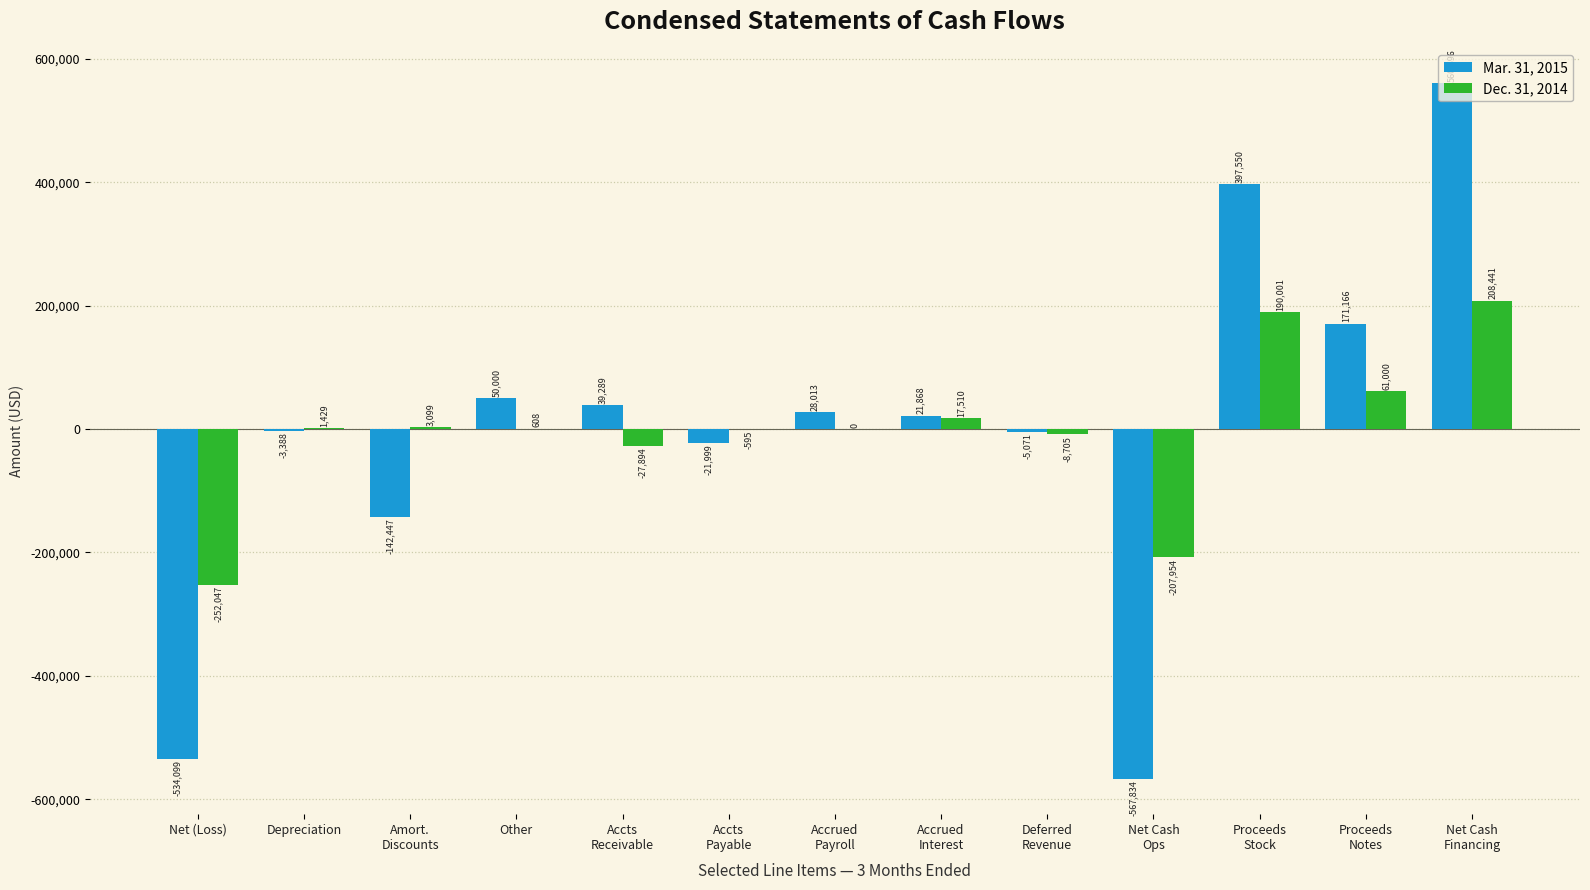

What is the maximum value shown in the chart?

560696